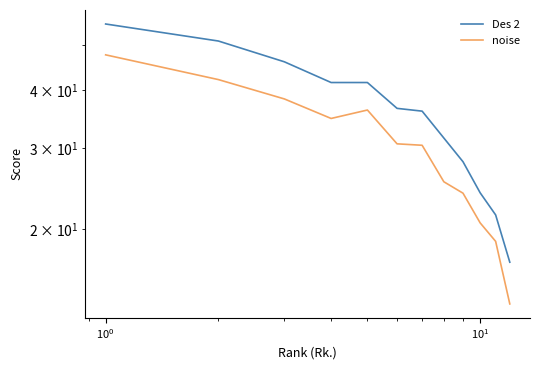

What is the average value of the noise series?

30.2